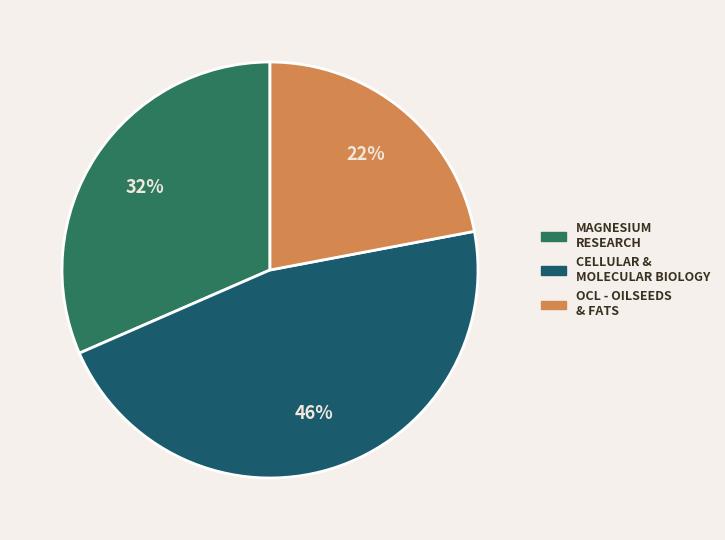

Is there a majority slice in this chart?

No